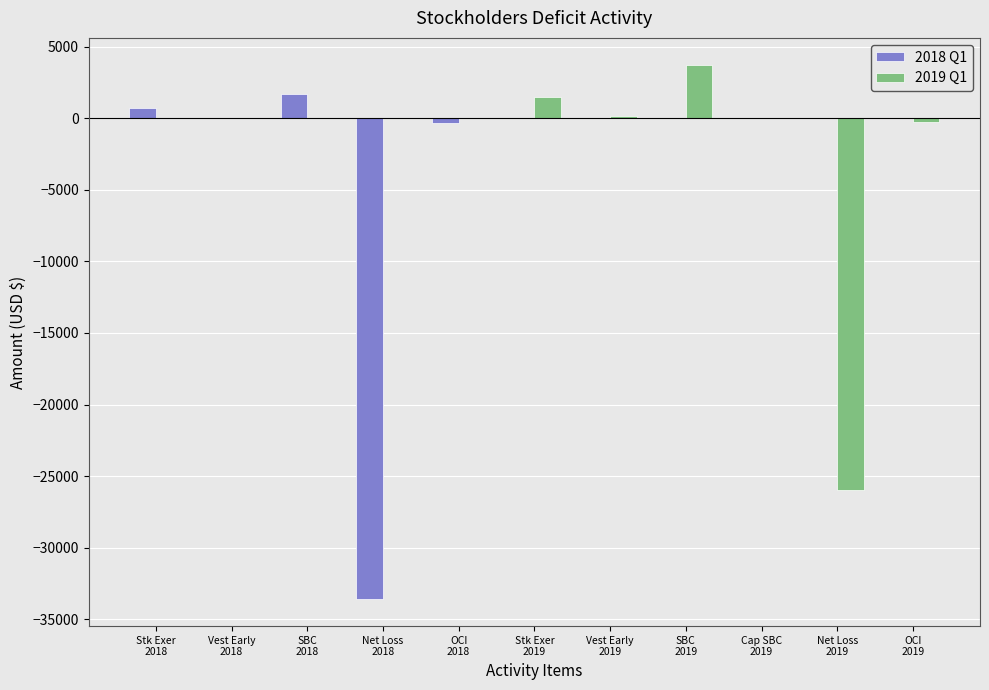

What is the sum of all 2019 Q1 values?

-20802